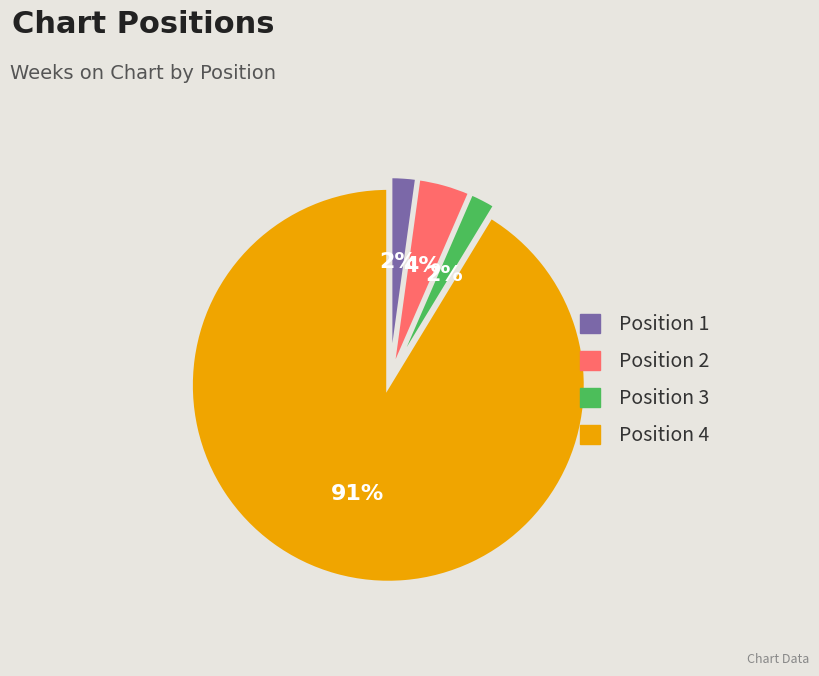

To the nearest percent, what is the average slice percentage?

25%